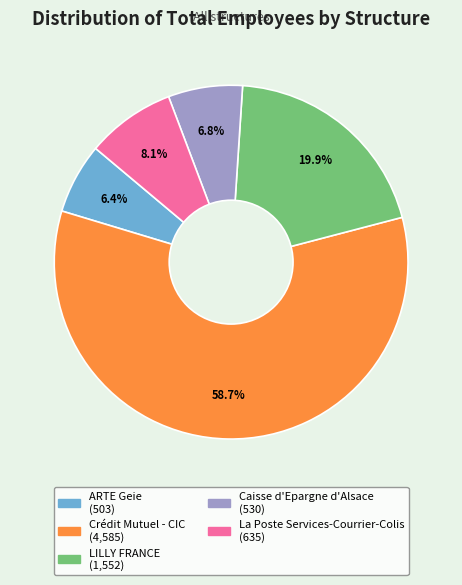

Is it true that LILLY FRANCE is 26% of the pie?

False